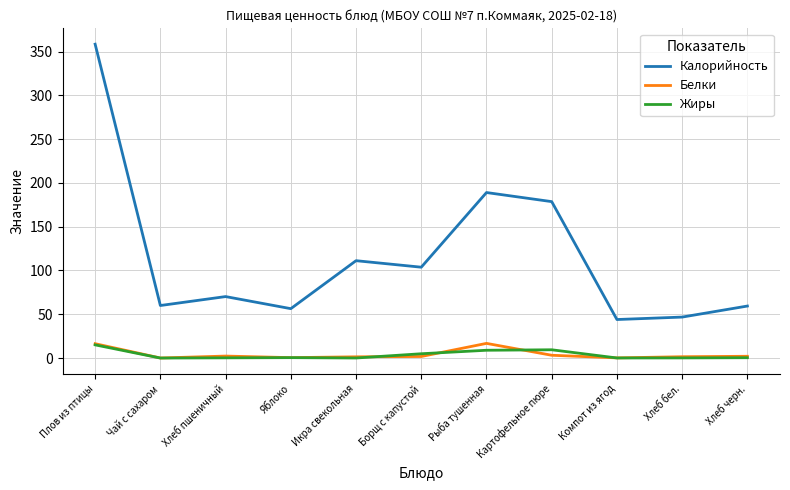

The Белки series shows 2.0 at Хлеб черн.. True or false?

True